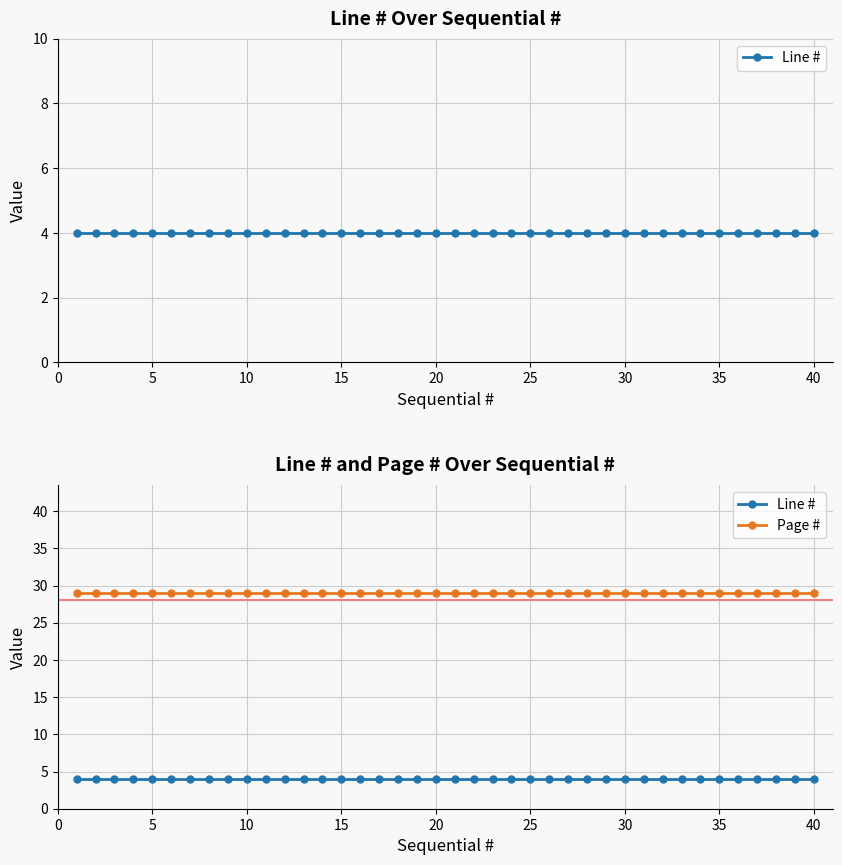

How many lines are shown in the chart?

2